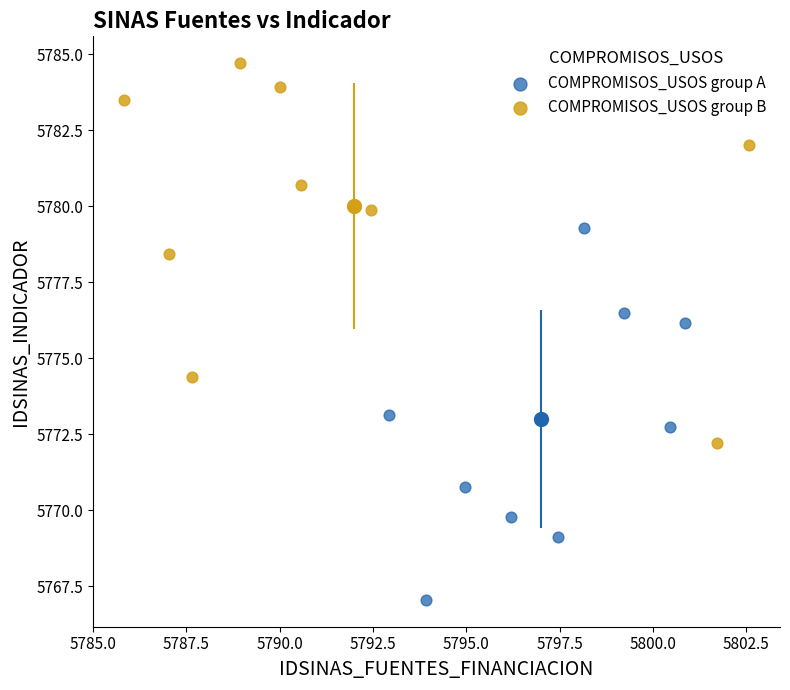

Which series contains the lowest Y value?

COMPROMISOS_USOS group A